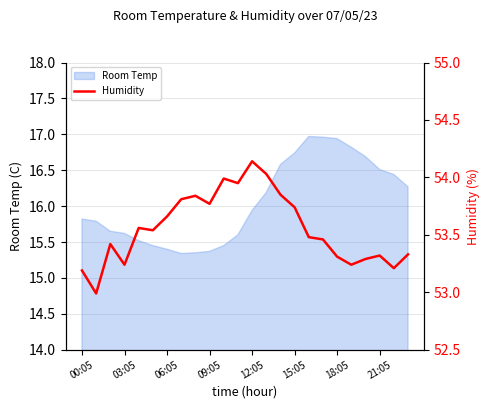

What is the sum of all values?

1285.4